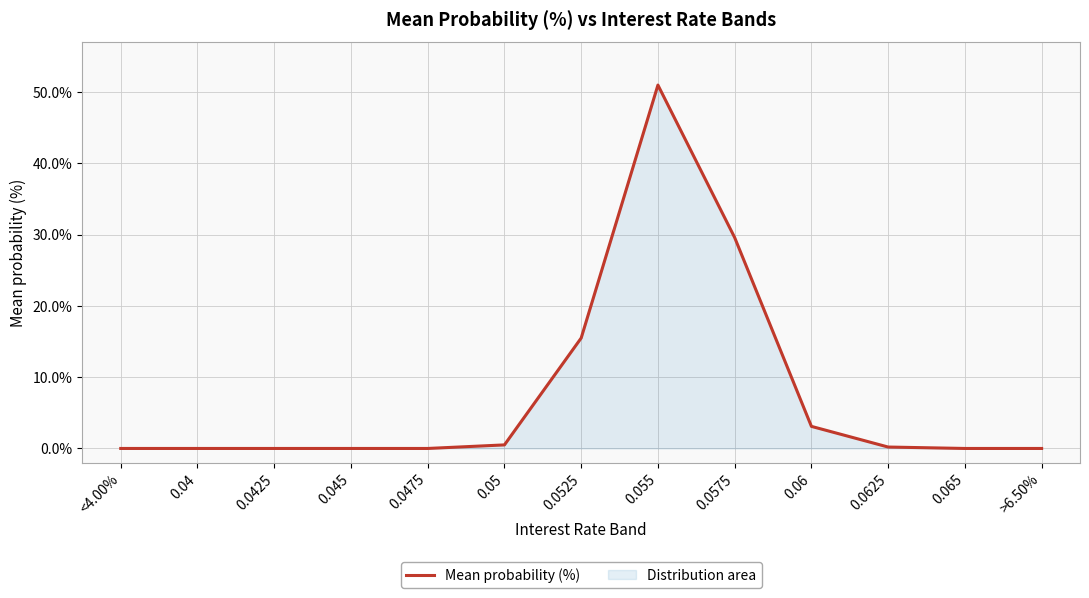

Which has a higher value, 0.0475 or 0.065?

0.0475